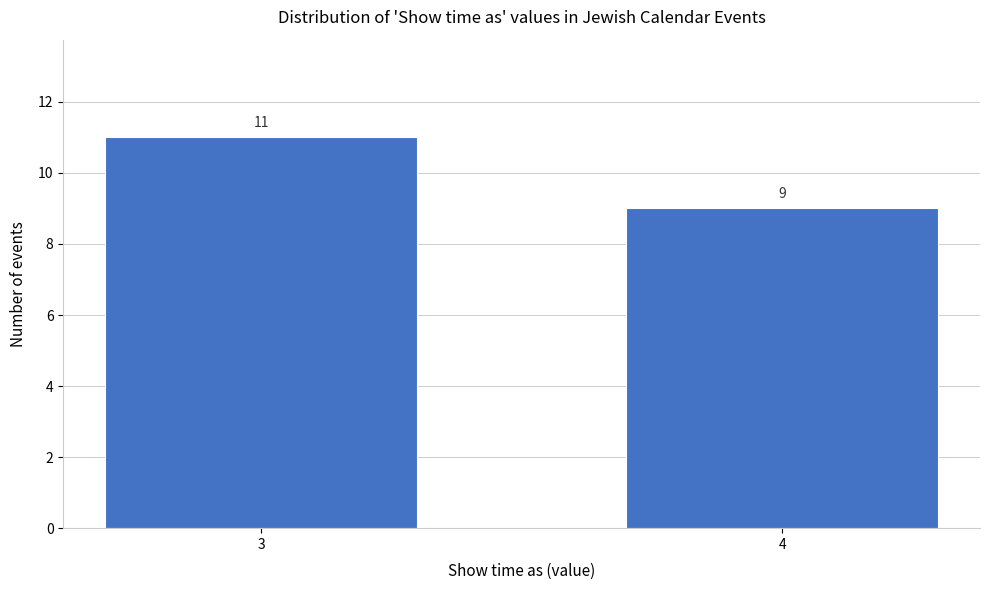

Reading left to right, list all the values displayed in this chart.

11	9